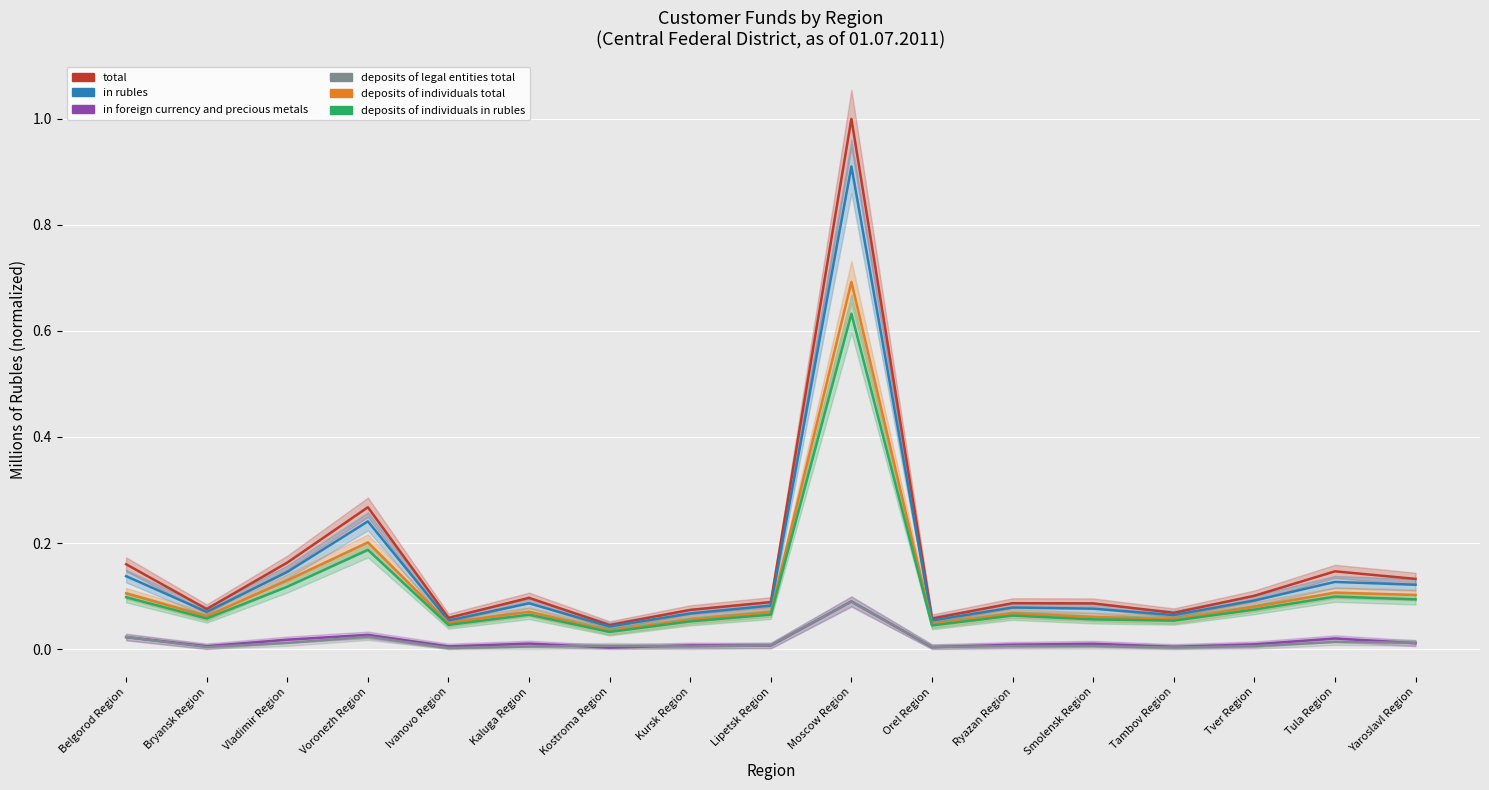

Reading right to left, extract all data points from this chart.

total: 0.1	0.1	0.1	0.1	0.1	0.1	0.1	1.0	0.1	0.1	0.0	0.1	0.1	0.3	0.2	0.1	0.2
in rubles: 0.1	0.1	0.1	0.1	0.1	0.1	0.1	0.9	0.1	0.1	0.0	0.1	0.1	0.2	0.1	0.1	0.1
in foreign currency and precious metals: 0.0	0.0	0.0	0.0	0.0	0.0	0.0	0.1	0.0	0.0	0.0	0.0	0.0	0.0	0.0	0.0	0.0
deposits of legal entities total: 0.0	0.0	0.0	0.0	0.0	0.0	0.0	0.1	0.0	0.0	0.0	0.0	0.0	0.0	0.0	0.0	0.0
deposits of individuals total: 0.1	0.1	0.1	0.1	0.1	0.1	0.0	0.7	0.1	0.1	0.0	0.1	0.0	0.2	0.1	0.1	0.1
deposits of individuals in rubles: 0.1	0.1	0.1	0.1	0.1	0.1	0.0	0.6	0.1	0.1	0.0	0.1	0.0	0.2	0.1	0.1	0.1